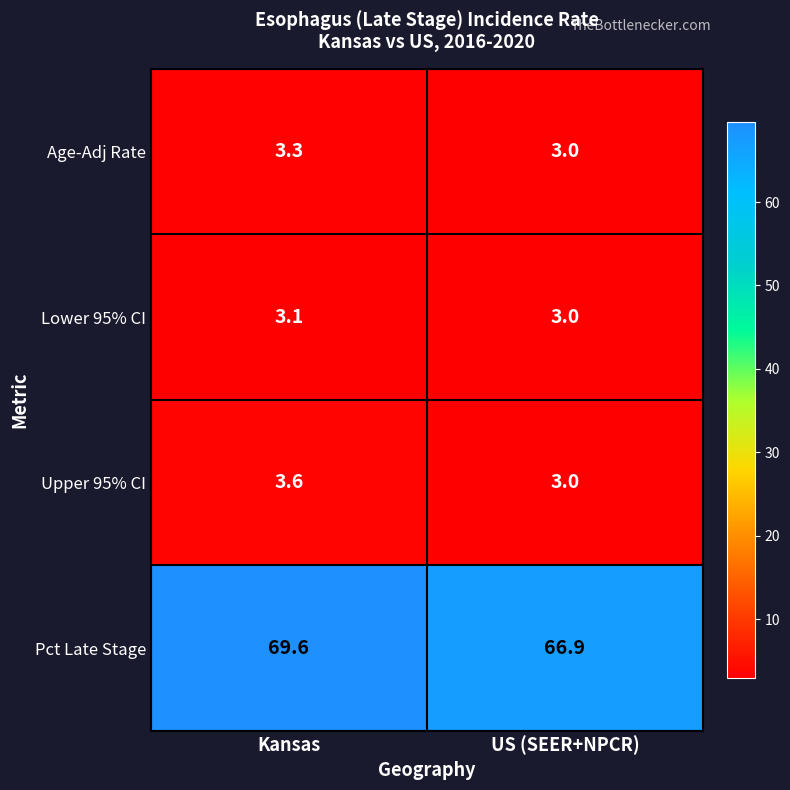

Where is Pct Late Stage nearest to the value 68?

US (SEER+NPCR)